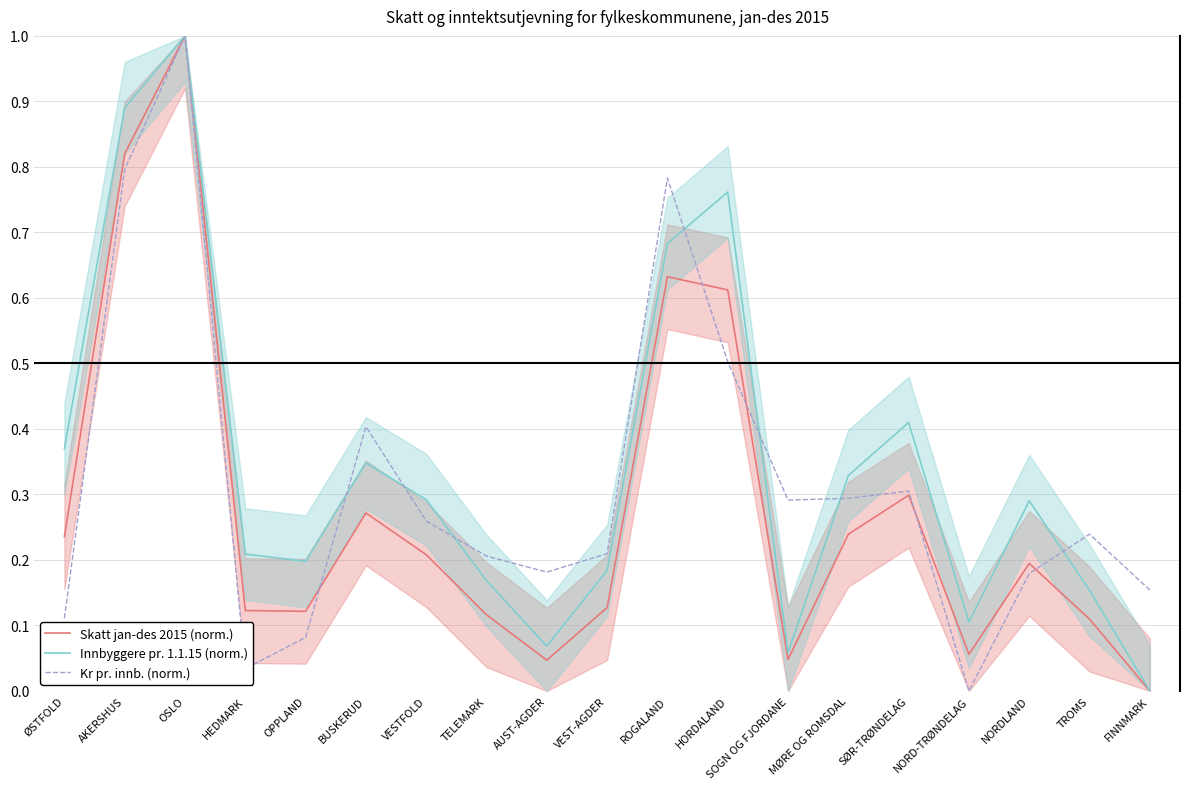

What is the label of the 4th point from the left?

HEDMARK